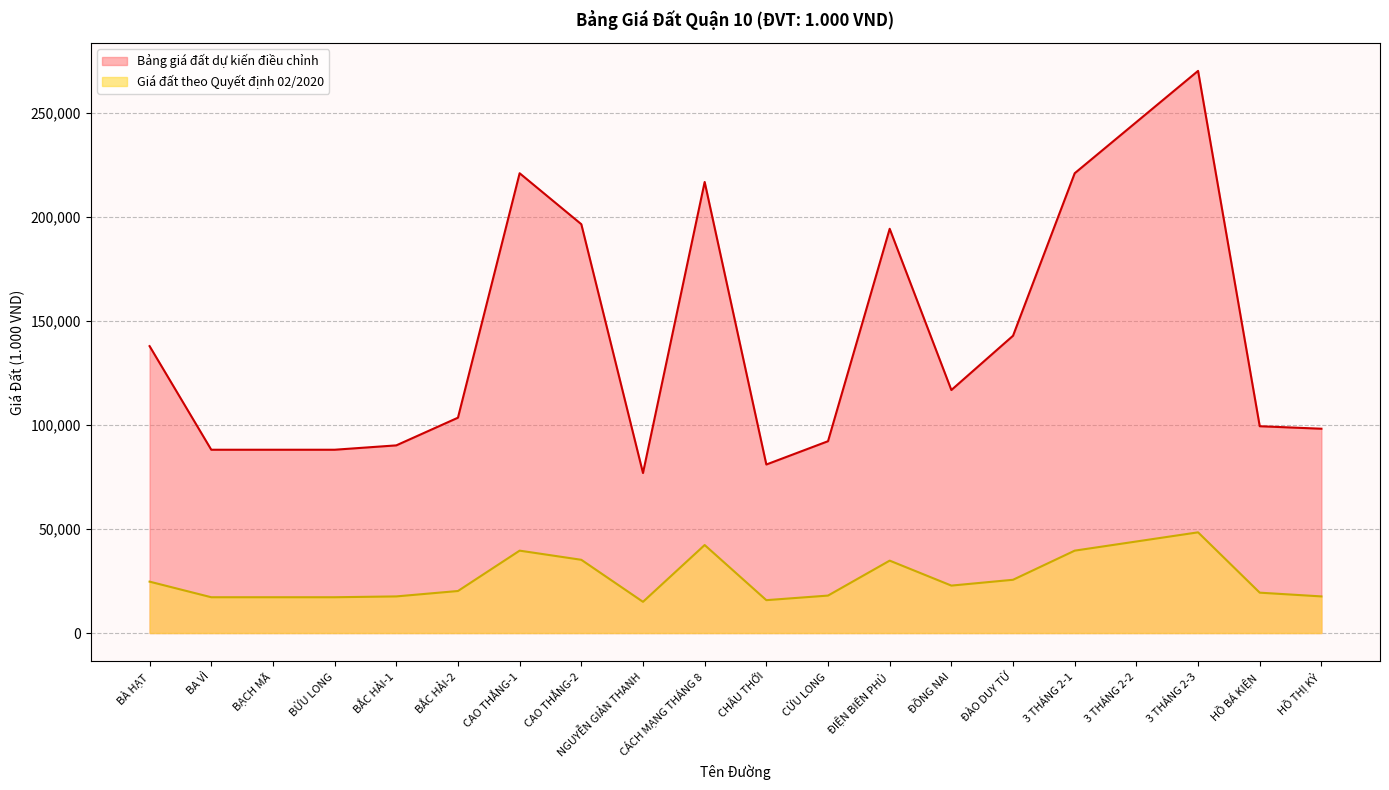

Reading left to right, transcribe all the data shown in this chart.

Bảng giá đất dự kiến điều chỉnh: BÀ HẠT=137900	BA VÌ=88100	BẠCH MÃ=88100	BỬU LONG=88100	BẮC HẢI-1=90200	BẮC HẢI-2=103500	CAO THẮNG-1=221000	CAO THẮNG-2=196500	NGUYỄN GIẢN THANH=76900	CÁCH MẠNG THÁNG 8=216800	CHÂU THỚI=81000	CỬU LONG=92200	ĐIỆN BIÊN PHỦ=194300	ĐỒNG NAI=116800	ĐÀO DUY TỪ=142900	3 THÁNG 2-1=221000	3 THÁNG 2-2=245600	3 THÁNG 2-3=270200	HỒ BÁ KIỆN=99400	HỒ THỊ KỶ=98200
Giá đất theo Quyết định 02/2020: BÀ HẠT=24700	BA VÌ=17200	BẠCH MÃ=17200	BỬU LONG=17200	BẮC HẢI-1=17600	BẮC HẢI-2=20200	CAO THẮNG-1=39600	CAO THẮNG-2=35200	NGUYỄN GIẢN THANH=15000	CÁCH MẠNG THÁNG 8=42300	CHÂU THỚI=15800	CỬU LONG=18000	ĐIỆN BIÊN PHỦ=34800	ĐỒNG NAI=22800	ĐÀO DUY TỪ=25600	3 THÁNG 2-1=39600	3 THÁNG 2-2=44000	3 THÁNG 2-3=48400	HỒ BÁ KIỆN=19400	HỒ THỊ KỶ=17600